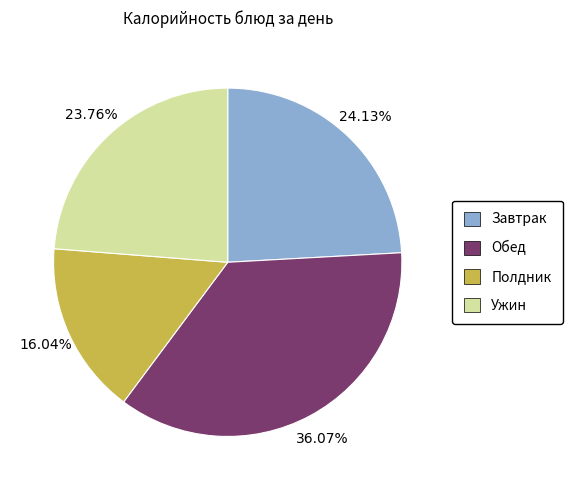

Is the sum of Ужин and Завтрак greater than half?

No